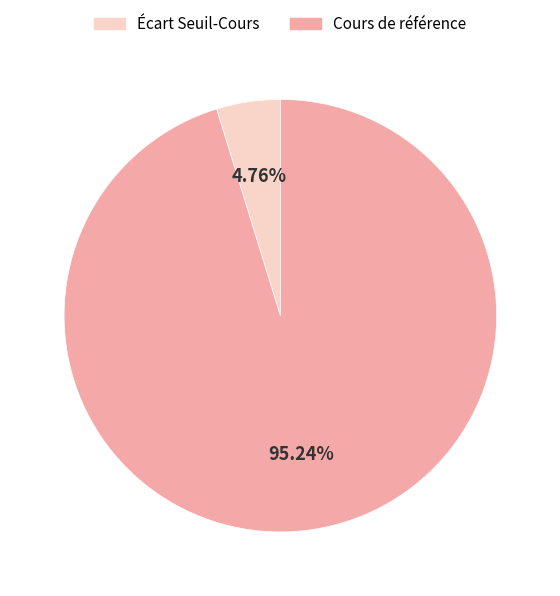

How many slices are in this pie chart?

2